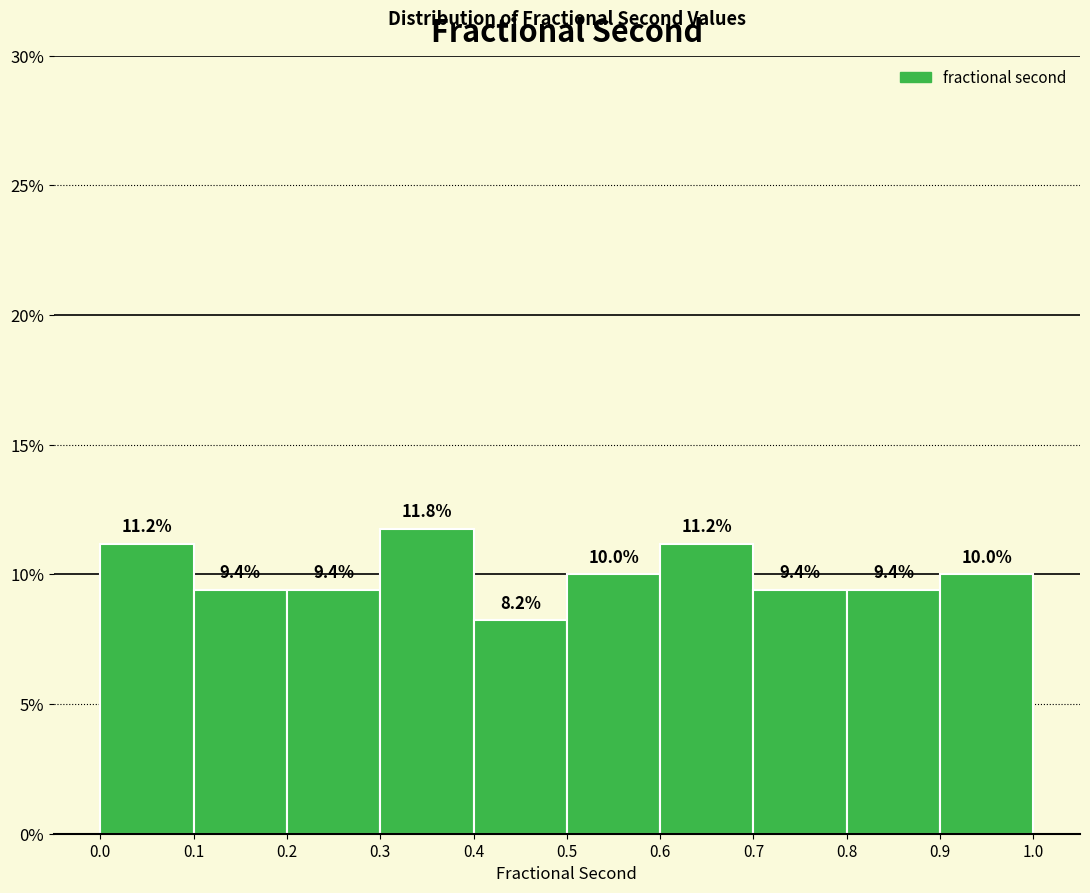

Over which range of the x-axis is the bar tallest?

0.3 to 0.4